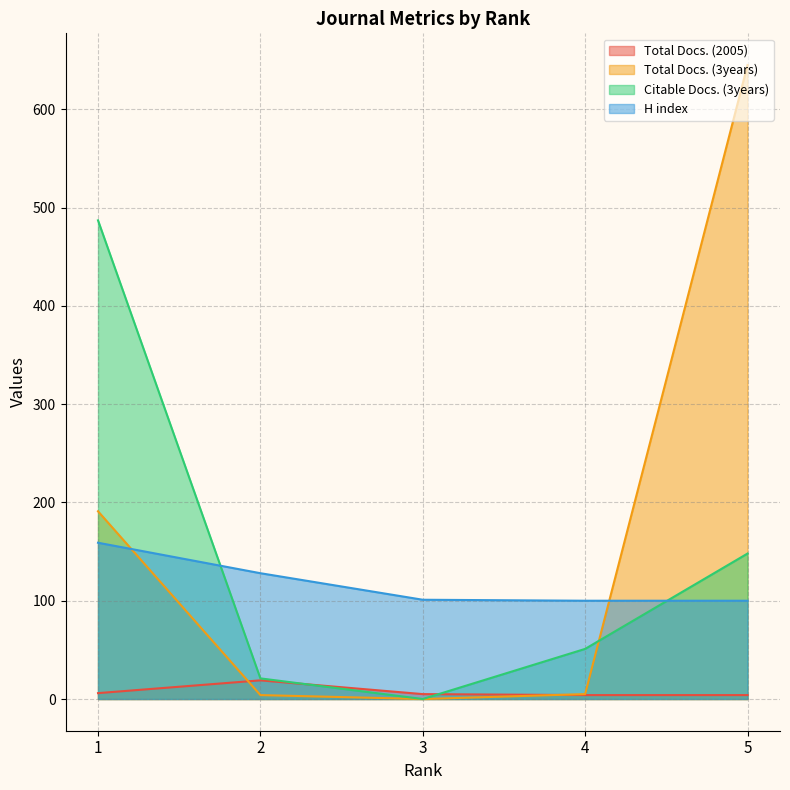

How many times do Total Docs. (3years) and Citable Docs. (3years) cross each other?

1